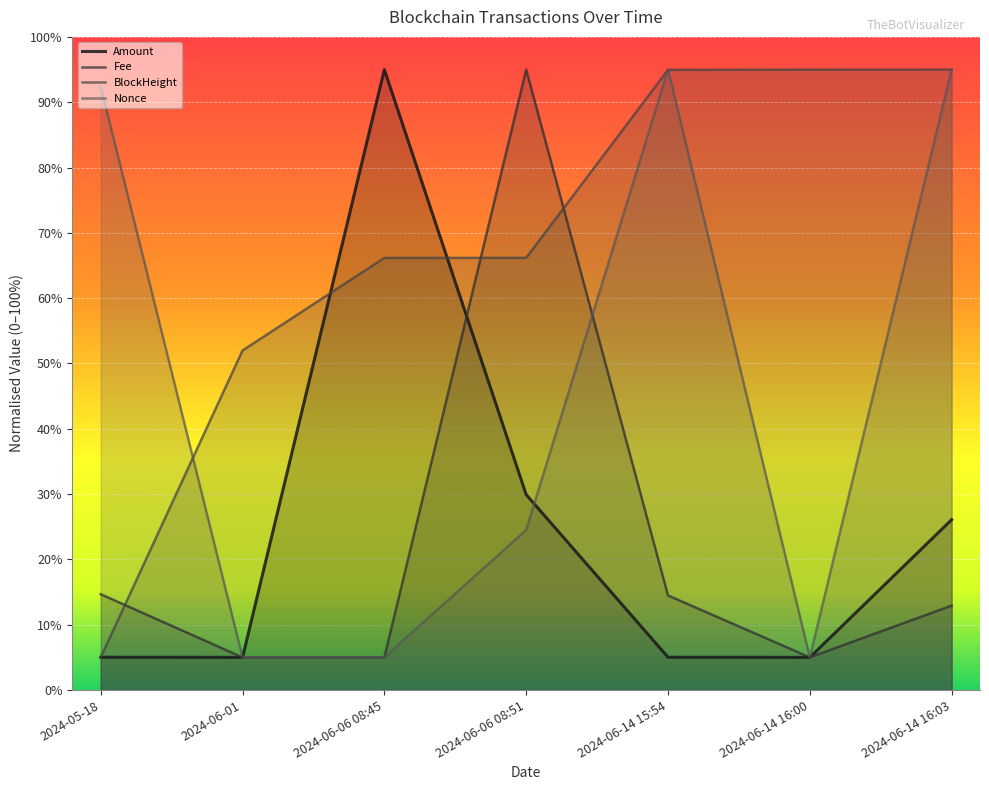

Is it true that BlockHeight equals 52.0 at 2024-06-01?

True